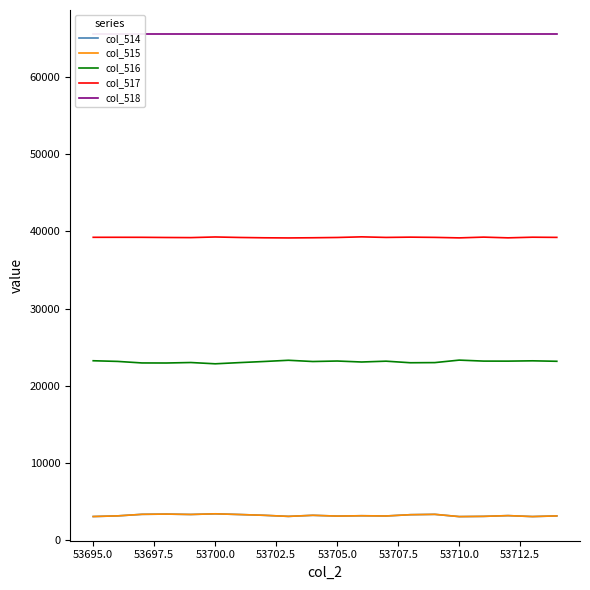

What is the smallest value displayed?

3060